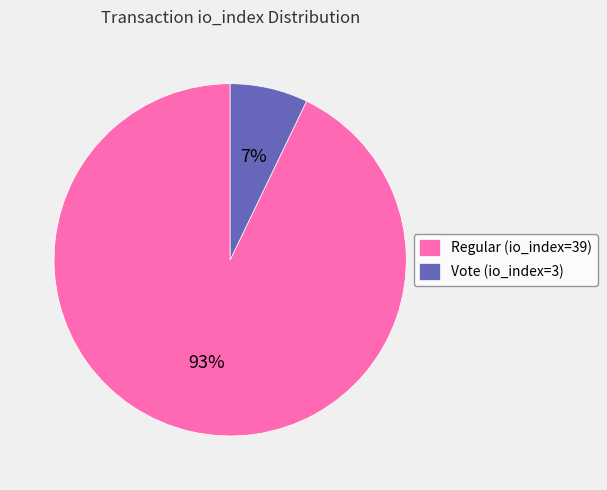

How many slices are in this pie chart?

2